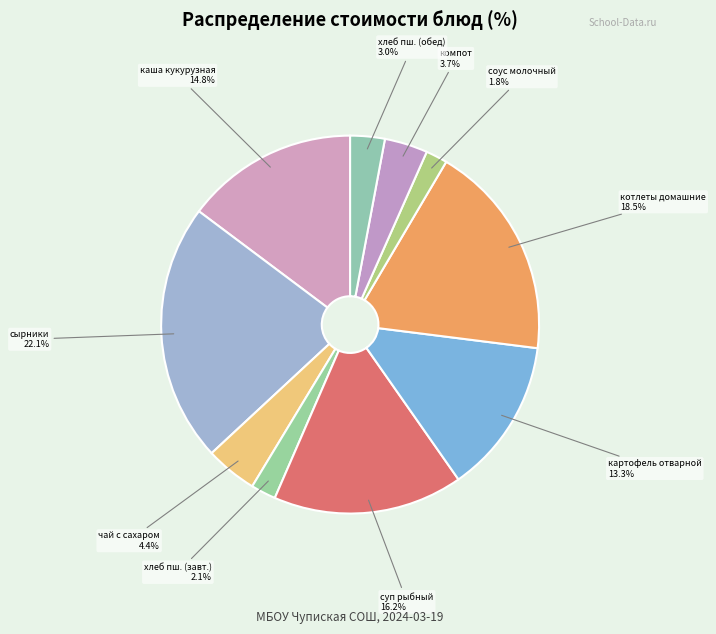

What percentage is NOT represented by хлеб пш. (завт.)?

97.9%